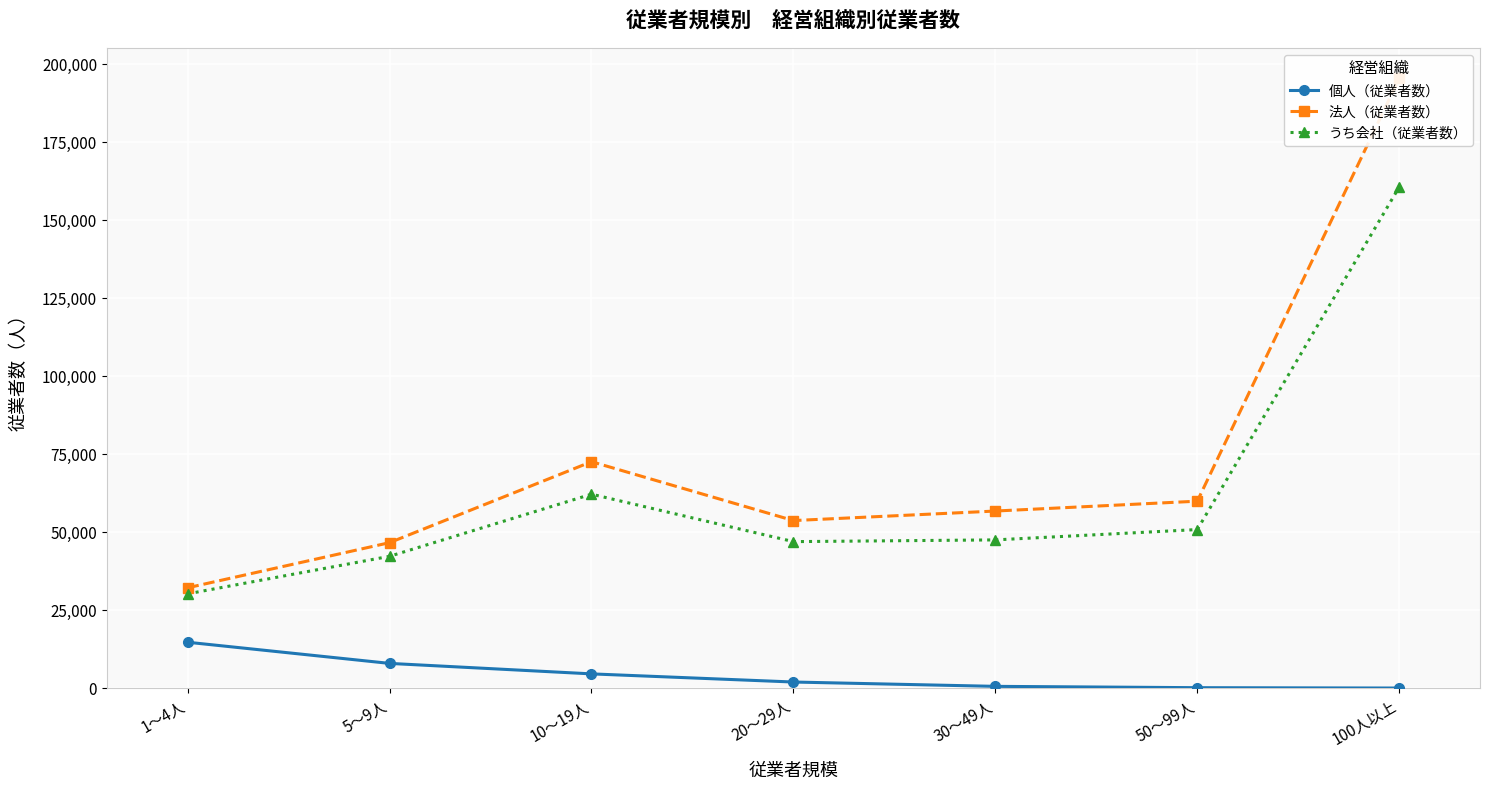

How many data points in 法人（従業者数） are above 56753?

3